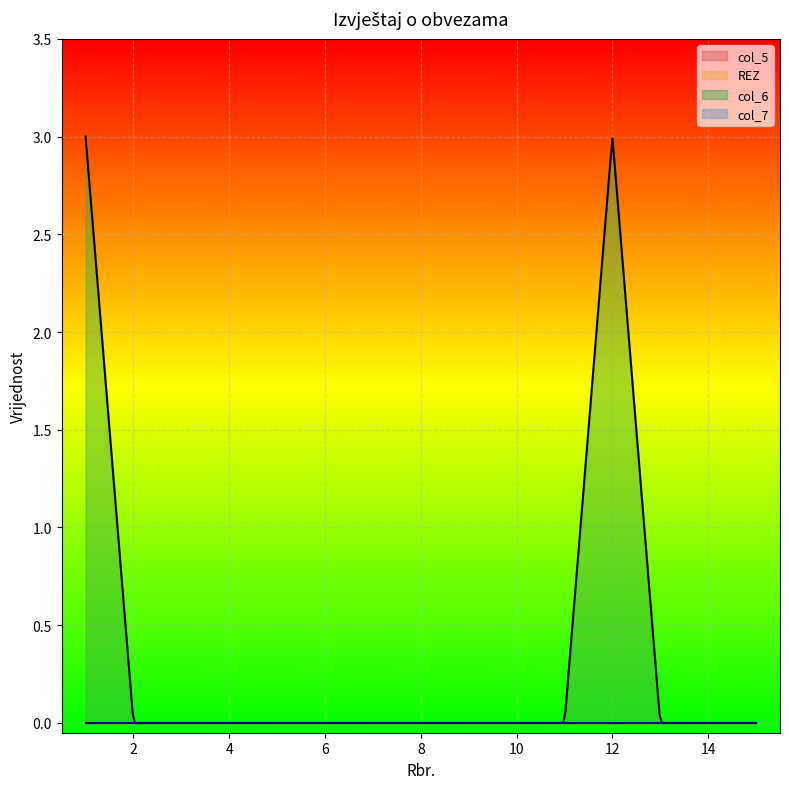

What is the sum of all col_6 values?

6